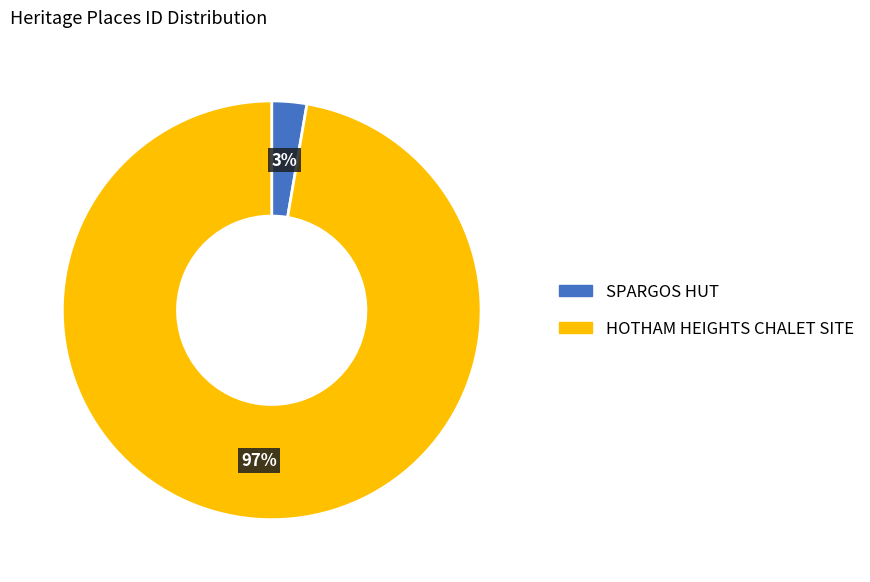

Which has a higher value, SPARGOS HUT or HOTHAM HEIGHTS CHALET SITE?

HOTHAM HEIGHTS CHALET SITE